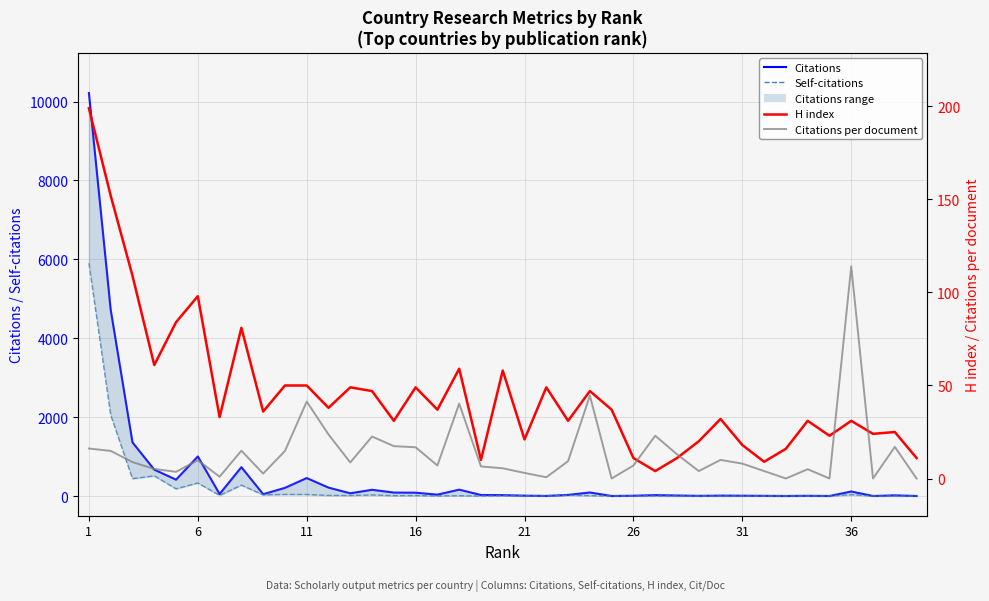

The value of Citations per document at 8 is 4.6. True or false?

False